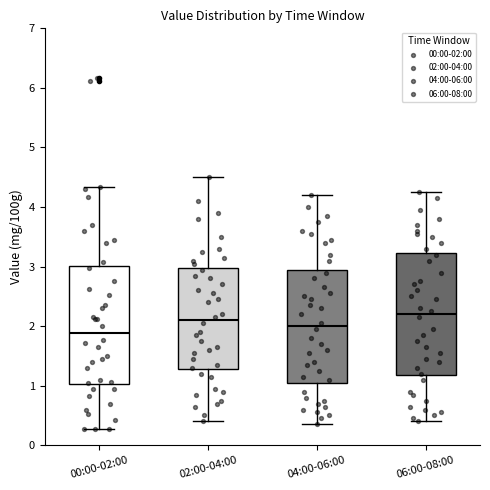

Reading left to right, transcribe this box plot: for each box, give where its median line is, the range the box spans, and where its two whiskers end, as read against the y-axis. The values are not printed on the chart, so give them approximately, as read against the axis.

00:00-02:00: median 1.9, box 1.0 to 3.0, whiskers 0.3 to 4.3
02:00-04:00: median 2.1, box 1.3 to 3.0, whiskers 0.4 to 4.5
04:00-06:00: median 2.0, box 1.1 to 3.0, whiskers 0.4 to 4.2
06:00-08:00: median 2.2, box 1.2 to 3.2, whiskers 0.4 to 4.3